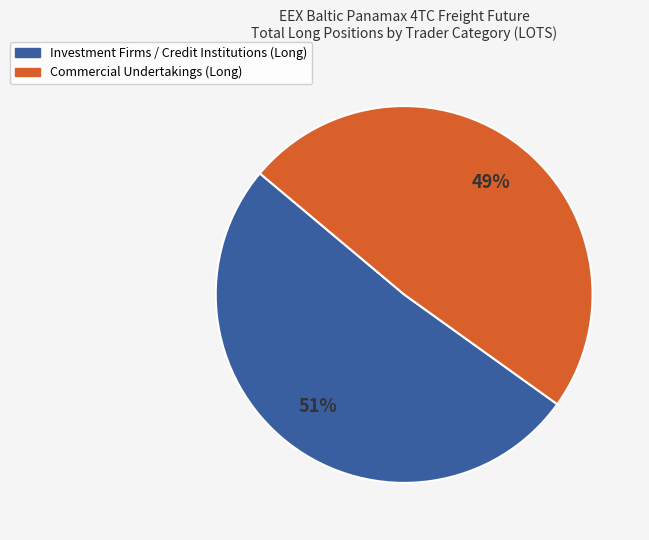

To the nearest percent, what is the difference between the largest and smallest slice percentages?

2%